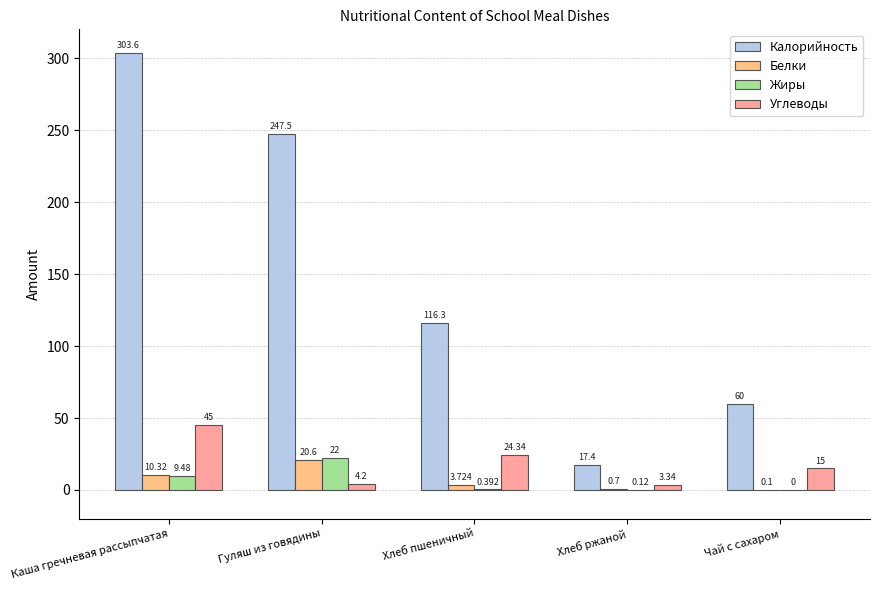

Which series changed the most between Хлеб пшеничный and Хлеб ржаной?

Калорийность